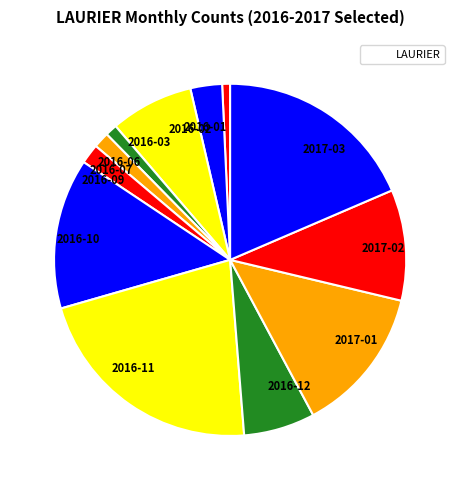

Between 2016-12 and 2017-03, which is larger?

2017-03